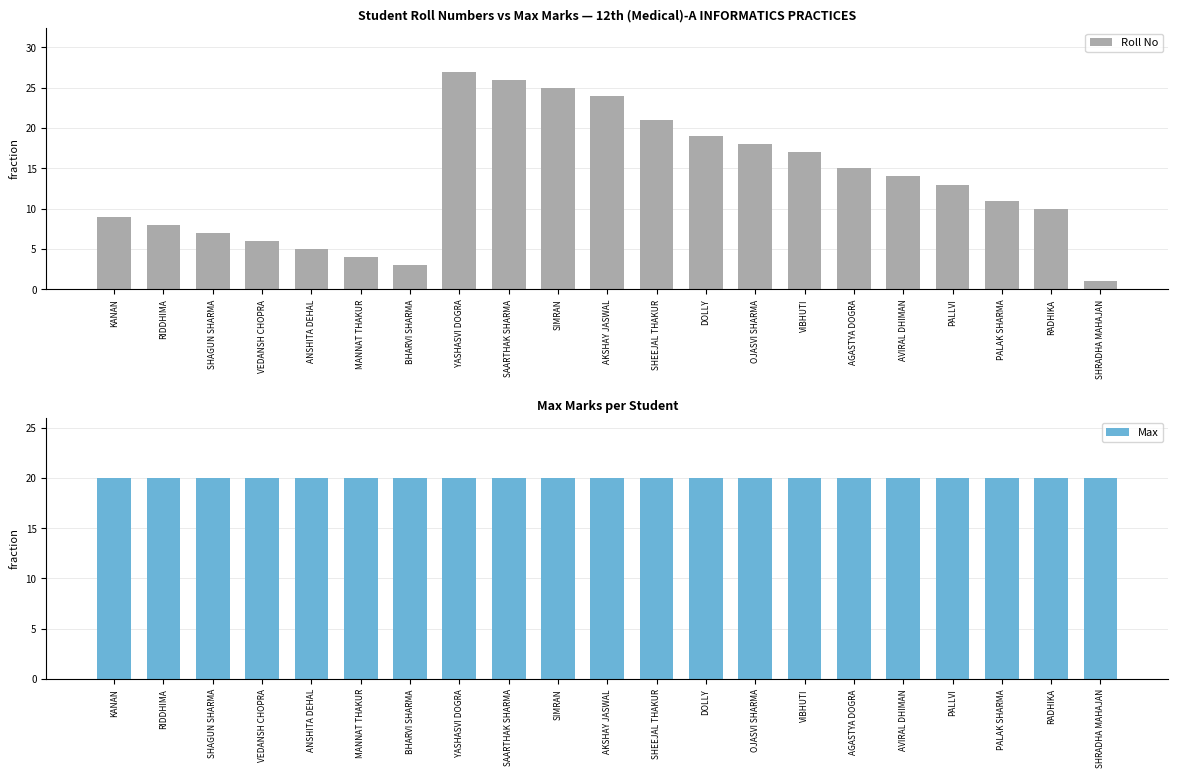

What is the difference between the highest and lowest values at PALAK SHARMA?

9